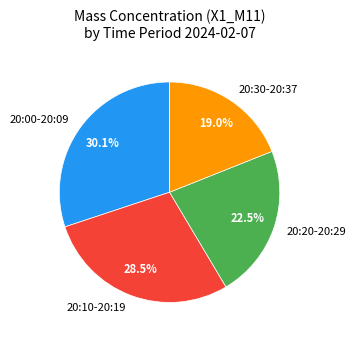

What is the ratio of the value at 20:10-20:19 to the value at 20:20-20:29?

1.3